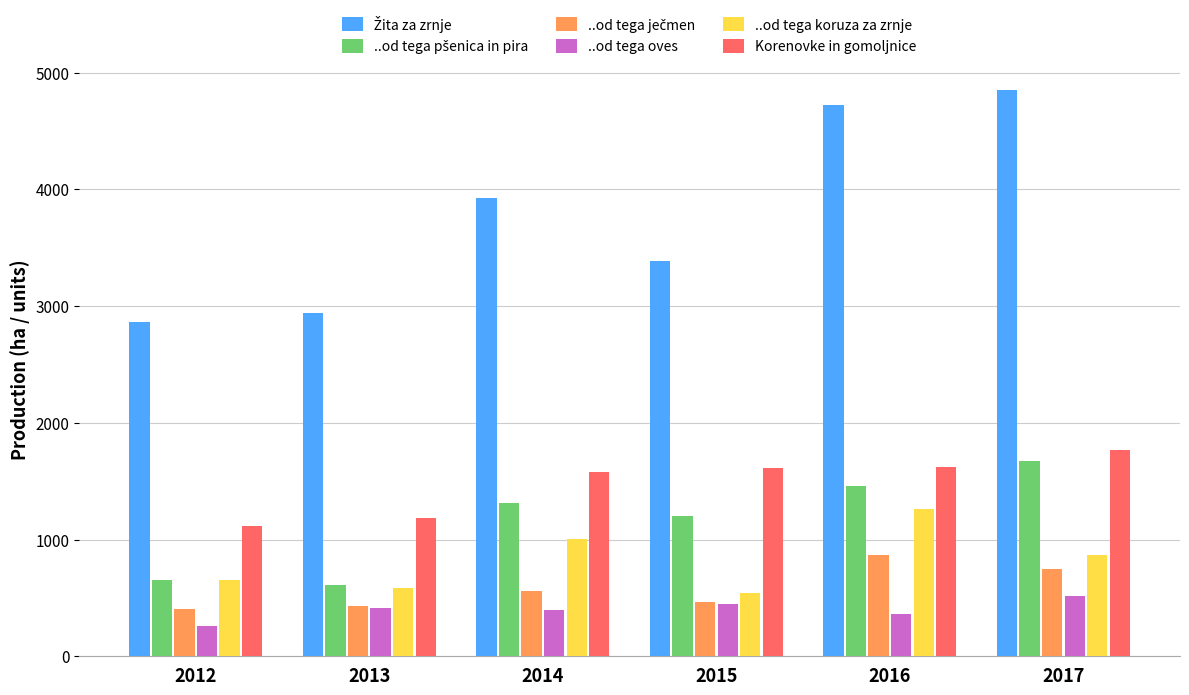

What is the sum of all Korenovke in gomoljnice values?

8879.9